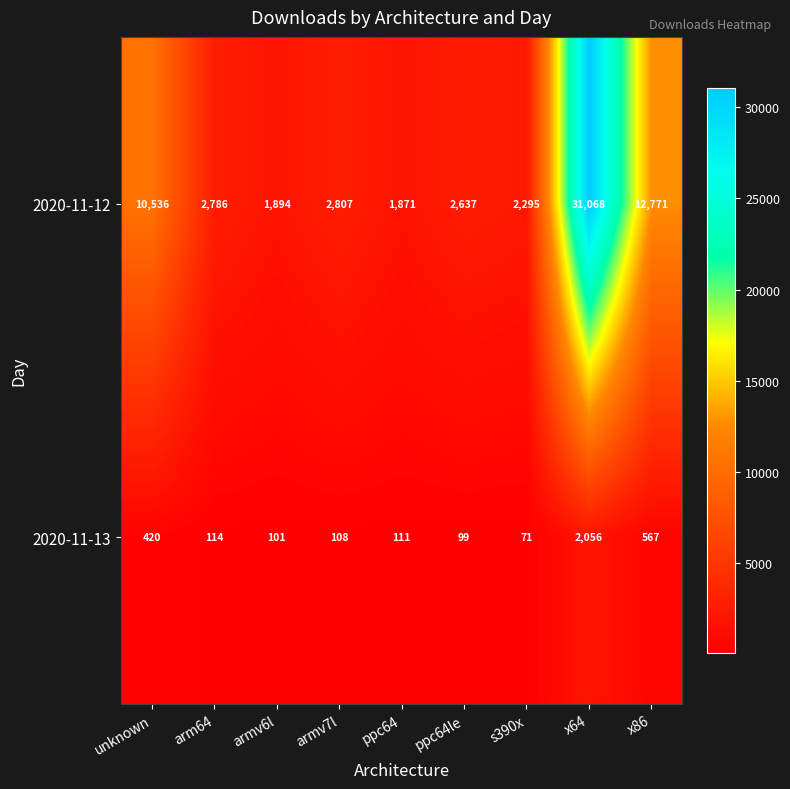

Reading left to right, what are all the values shown in this chart?

2020-11-12: unknown=10536	arm64=2786	armv6l=1894	armv7l=2807	ppc64=1871	ppc64le=2637	s390x=2295	x64=31068	x86=12771
2020-11-13: unknown=420	arm64=114	armv6l=101	armv7l=108	ppc64=111	ppc64le=99	s390x=71	x64=2056	x86=567